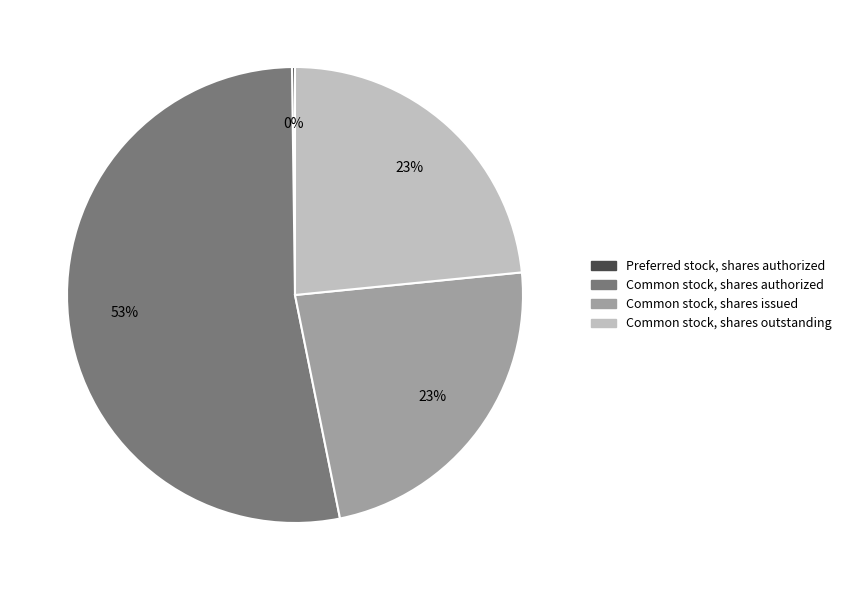

To the nearest percent, what is the average slice percentage?

25%